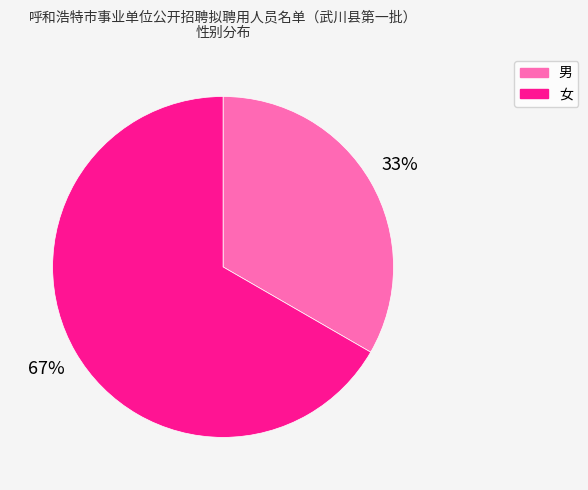

Which slice represents more than half of the pie?

女